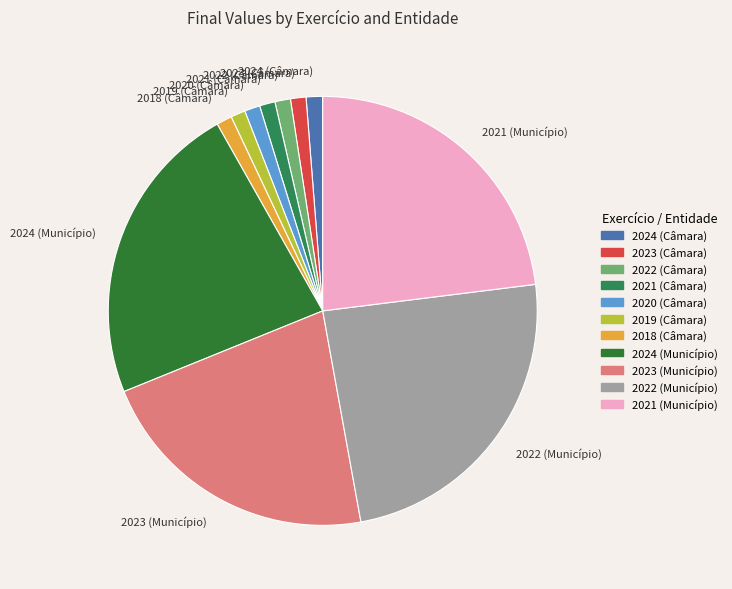

Is there any slice that represents more than half of the pie?

No